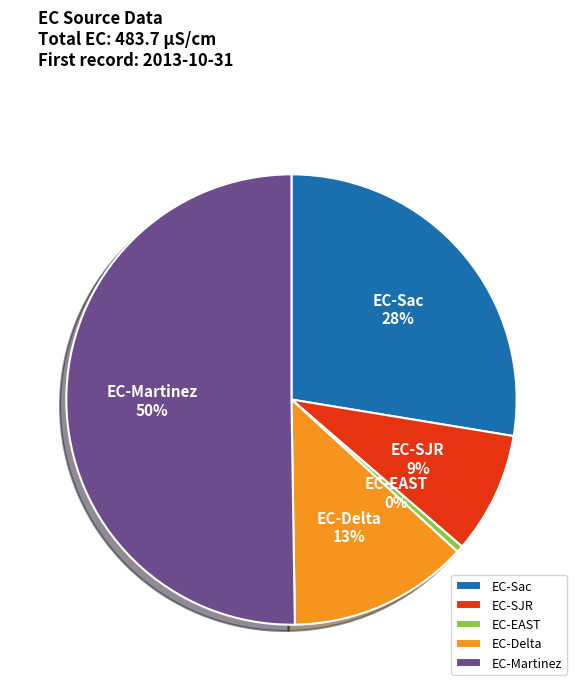

Rank the categories by value from highest to lowest.

EC-Martinez, EC-Sac, EC-Delta, EC-SJR, EC-EAST